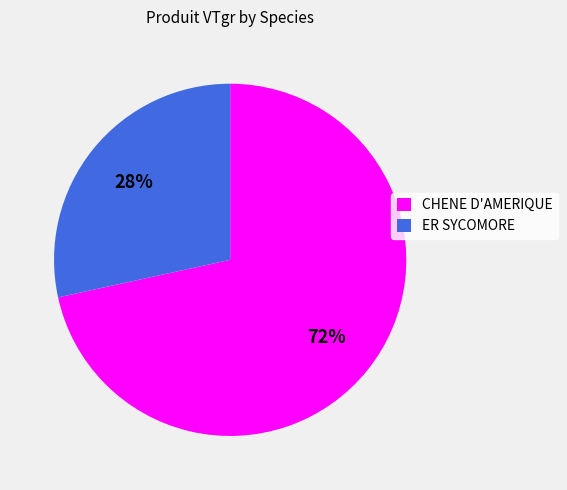

Which has a higher value, ER SYCOMORE or CHENE D'AMERIQUE?

CHENE D'AMERIQUE